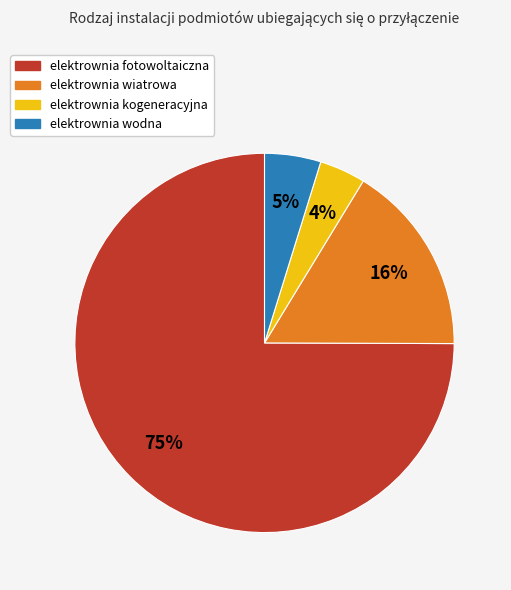

Approximately how many times larger is the value at elektrownia wodna compared to elektrownia wiatrowa?

0.3